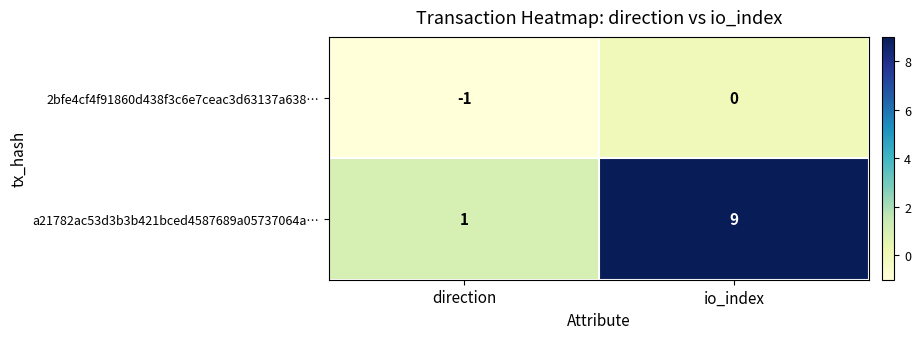

Reading left to right, transcribe all the data shown in this chart.

2bfe4cf4f91860d438f3c6e7ceac3d63137a638…: -1	0
a21782ac53d3b3b421bced4587689a05737064a…: 1	9